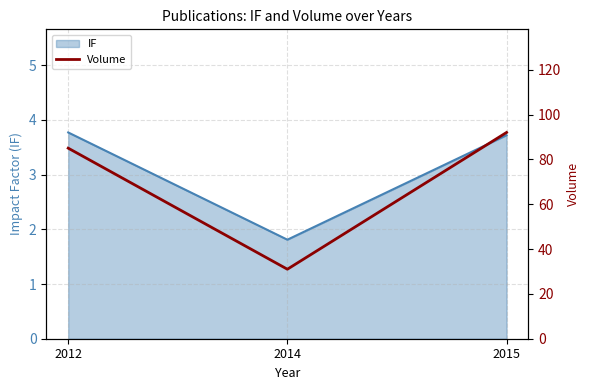

How many data points does each series have?

3